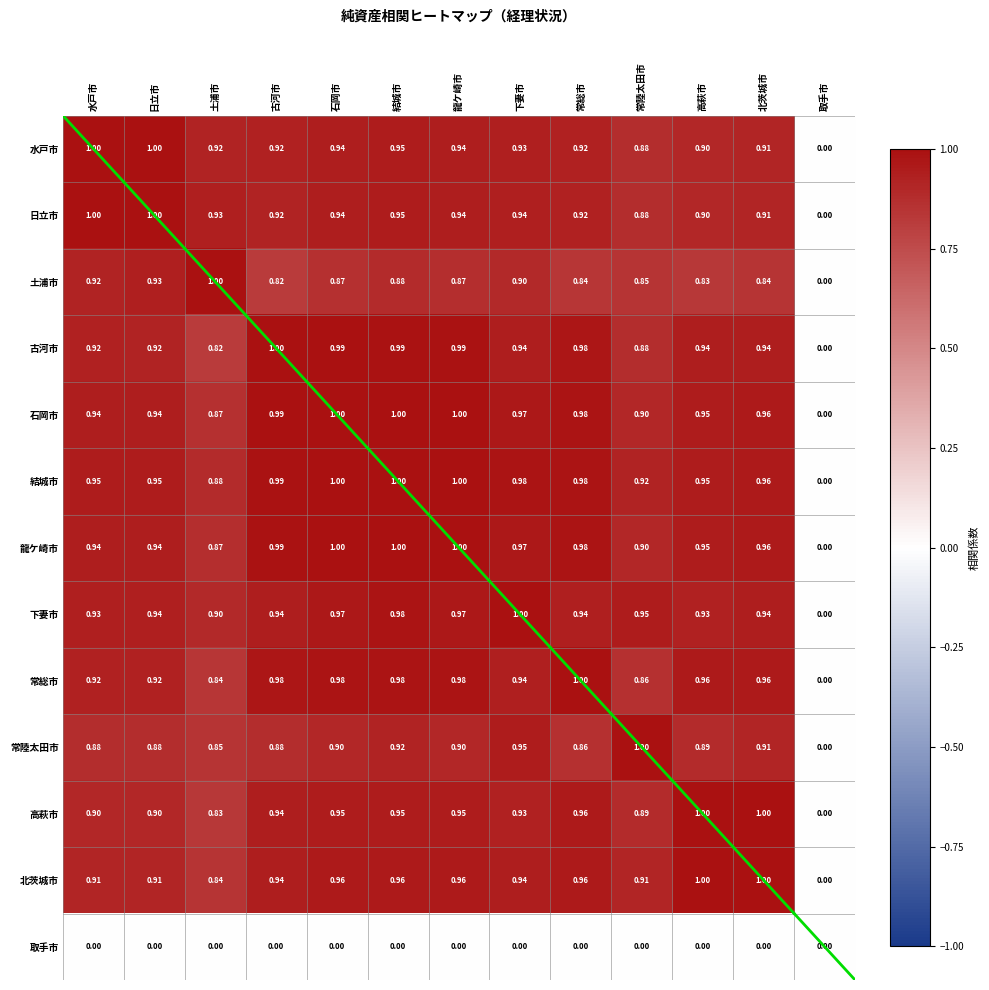

At which category is the sum across all series the highest?

結城市